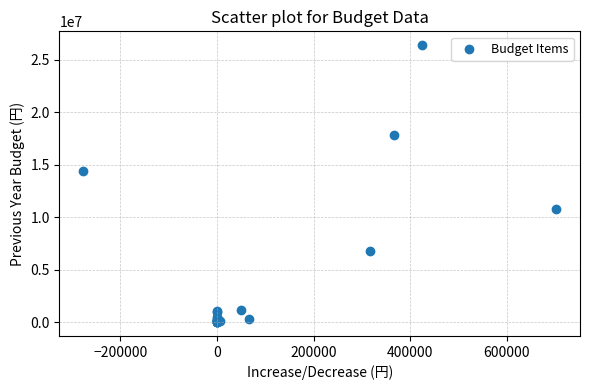

What Y value in the scatter plot is closest to 13197362?

14418000